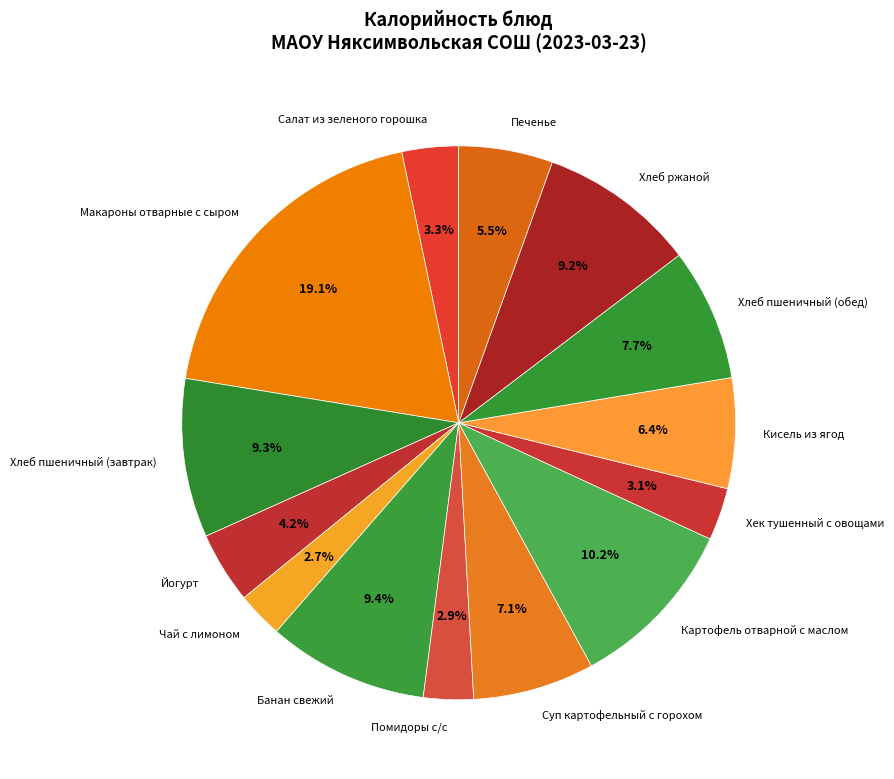

Combined, do Суп картофельный с горохом and Салат из зеленого горошка account for over 50%?

No